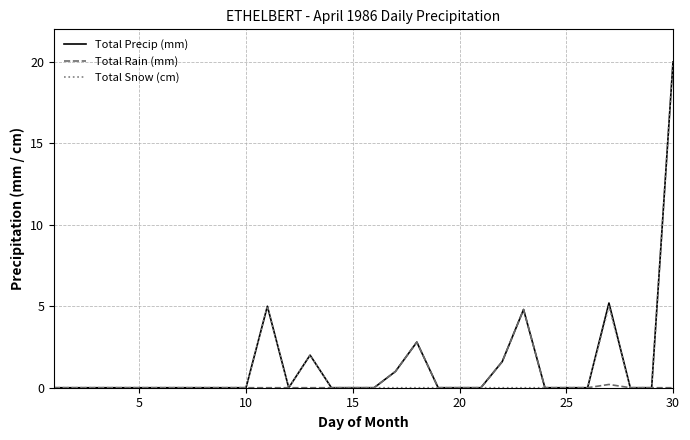

What is the maximum value for Total Snow (cm)?

20.0